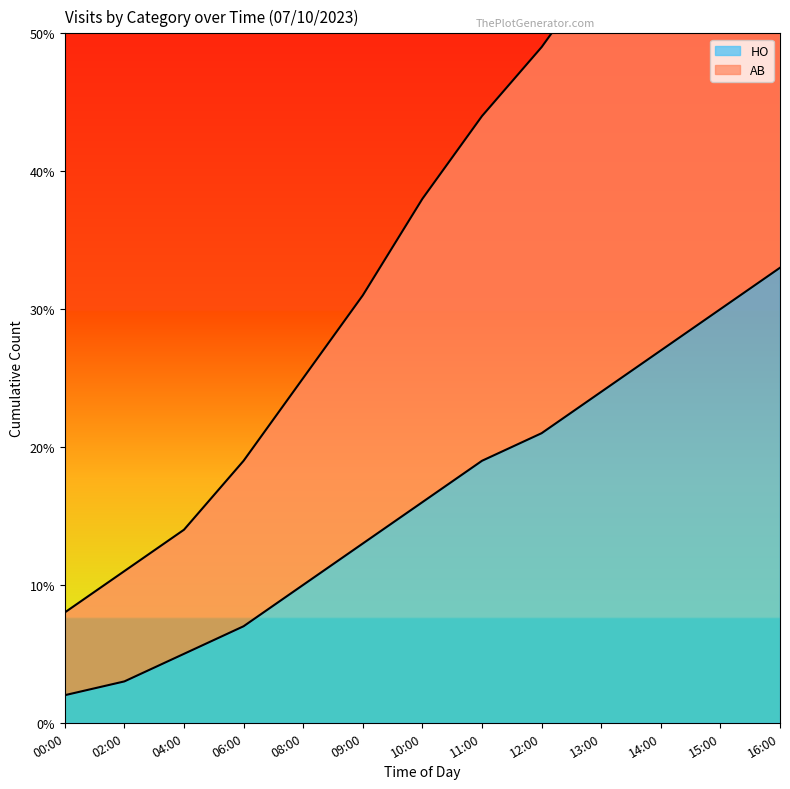

What are all the series names shown in the legend?

AB, HO